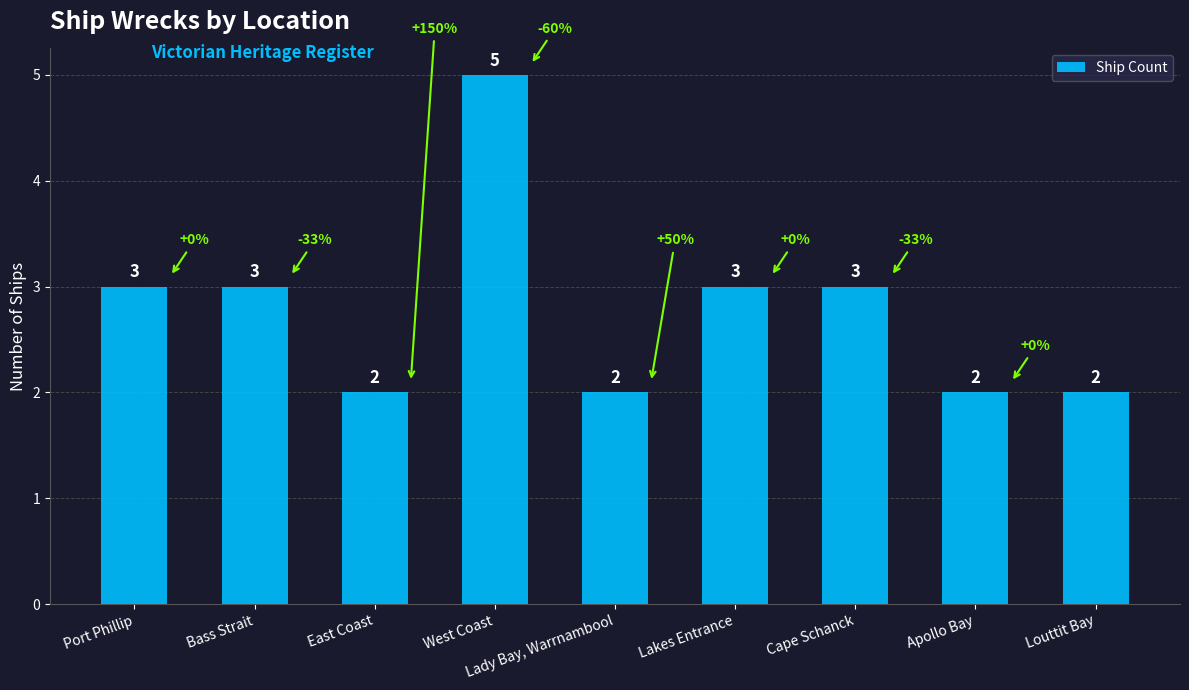

What is the change in value from Bass Strait to West Coast?

+2